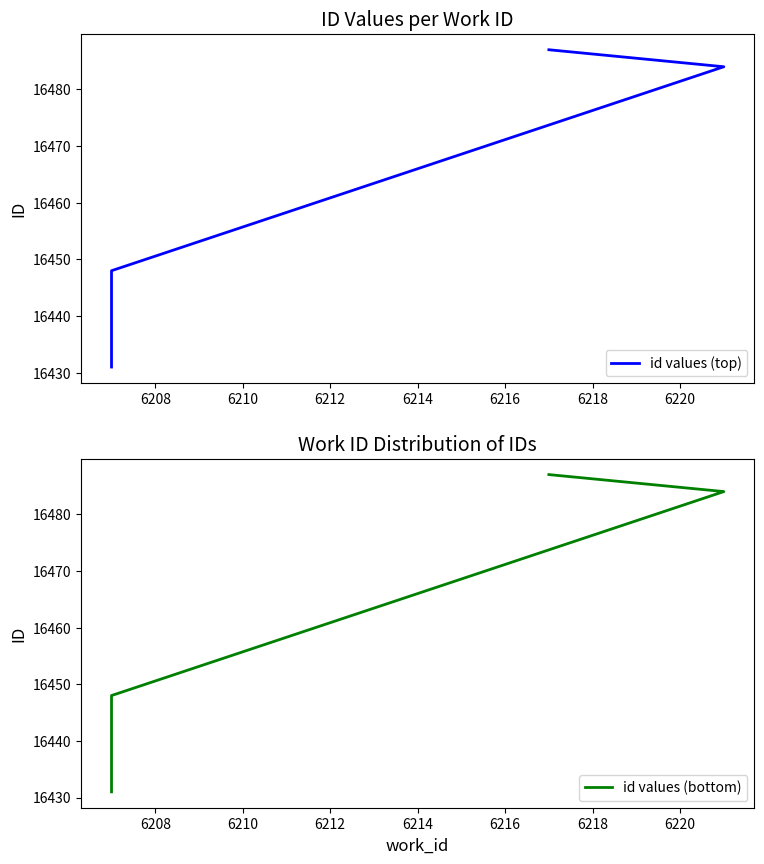

True or false: id values (bottom) and id values (top) intersect in this chart.

False